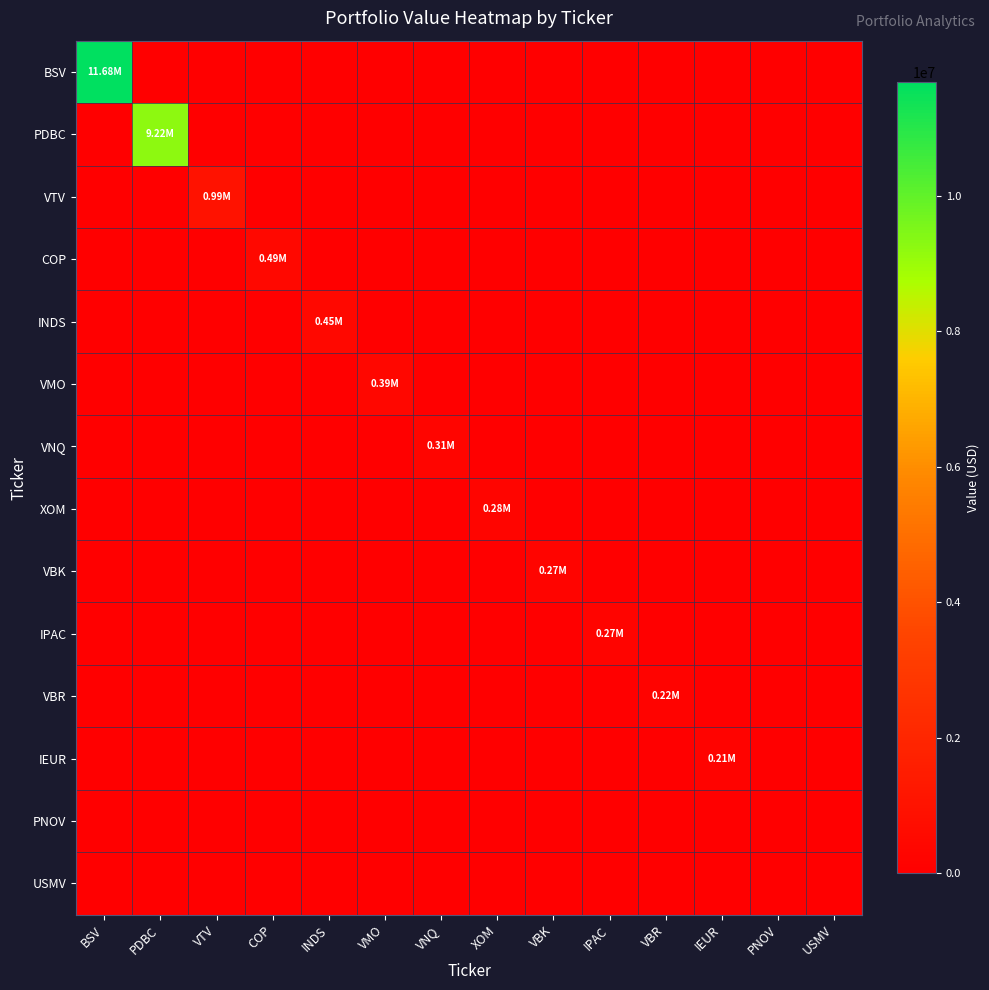

List the series in order of their peak value, lowest first.

PNOV, USMV, IEUR, VBR, IPAC, VBK, XOM, VNQ, VMO, INDS, COP, VTV, PDBC, BSV